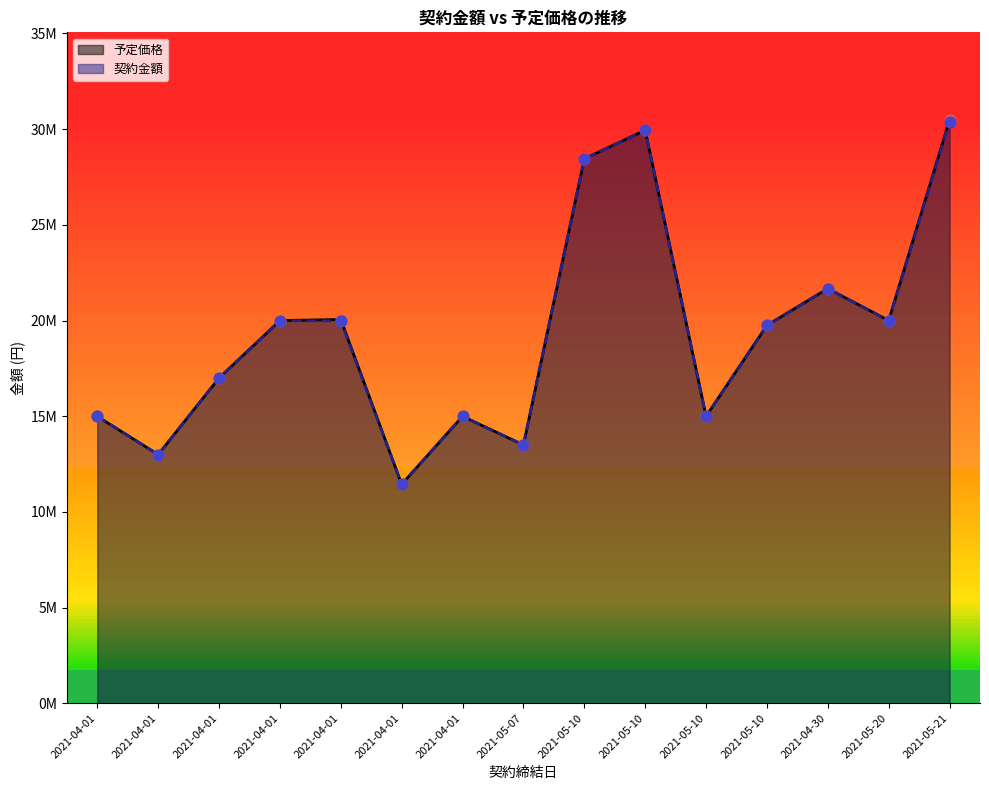

At how many categories does at least one series exceed 19182473?

8